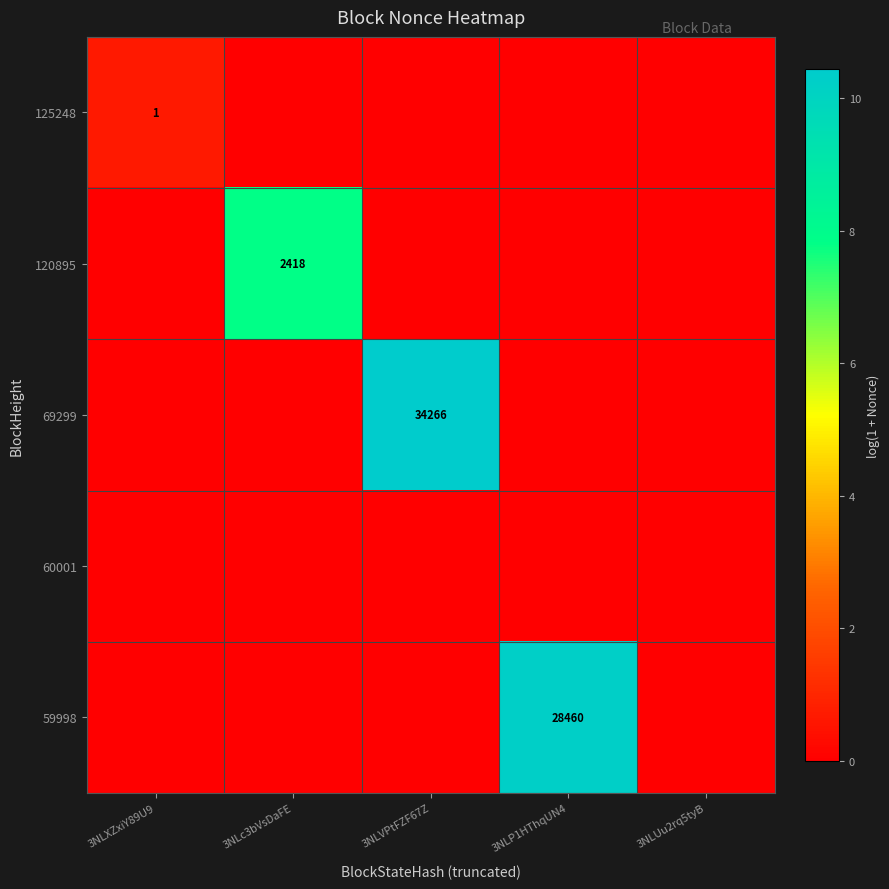

The 59998 series shows 28460 at 3NLP1HThqUN4. True or false?

True